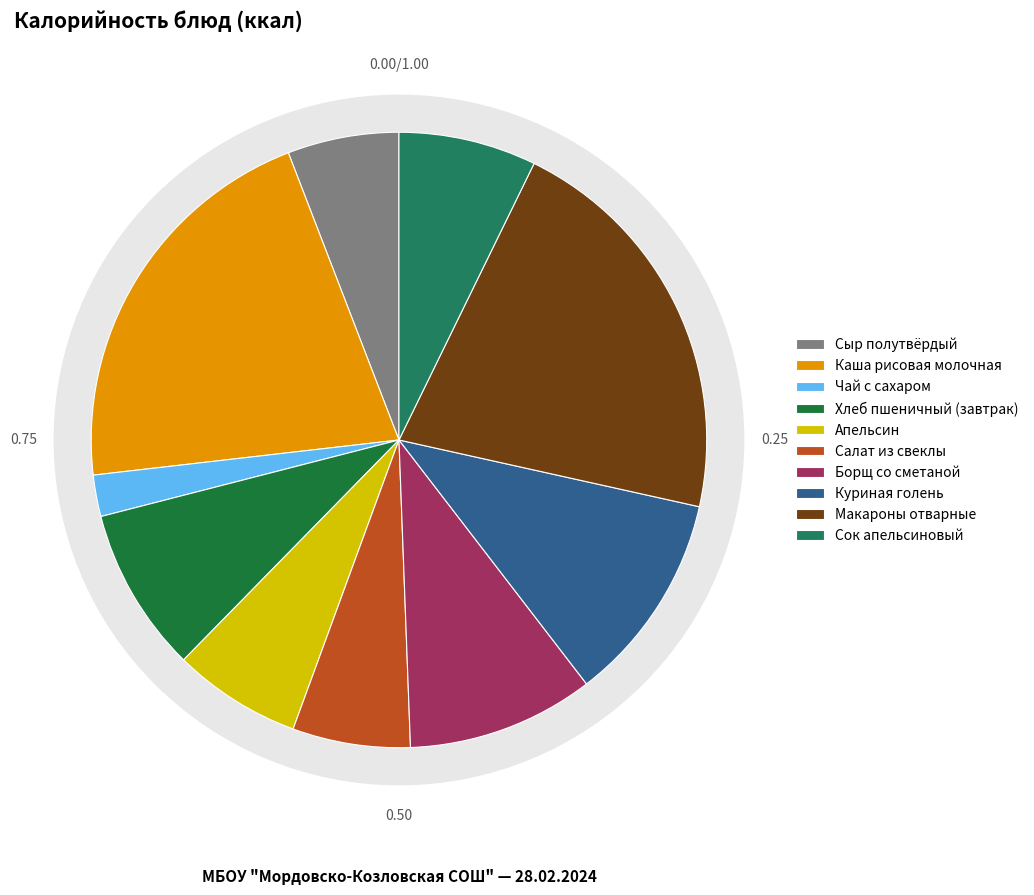

To the nearest percent, what is the combined percentage of Сыр полутвёрдый and Апельсин?

13%